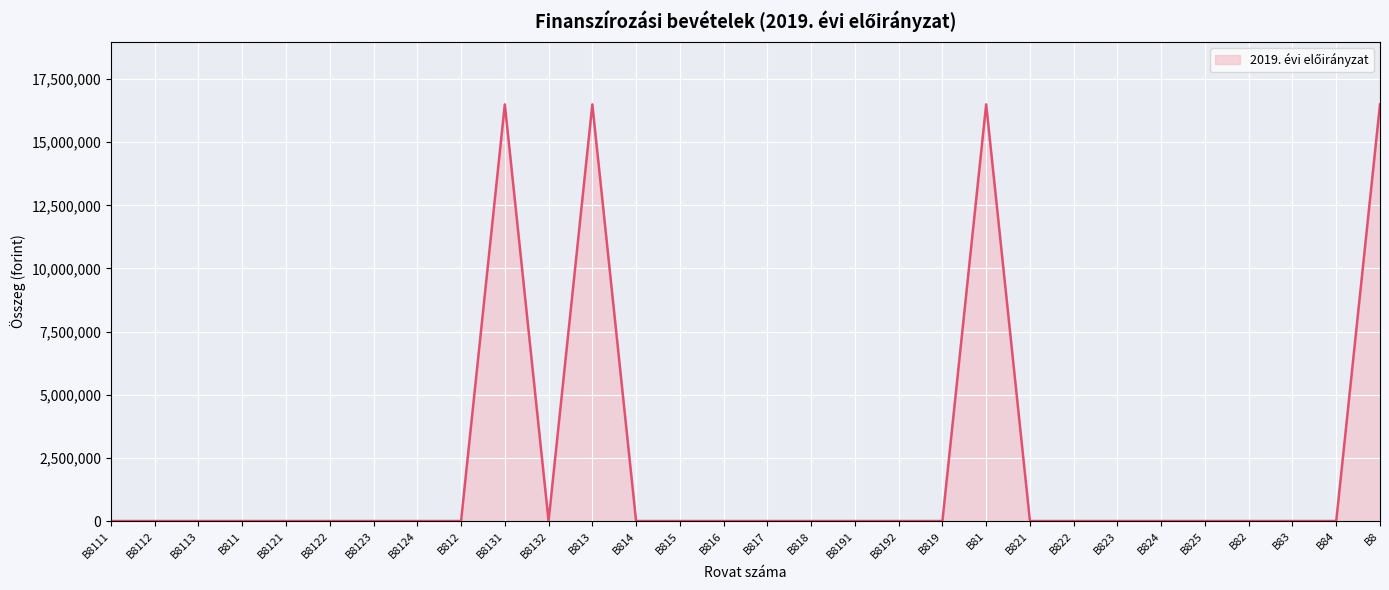

The chart shows a value of 0 at B824. True or false?

True